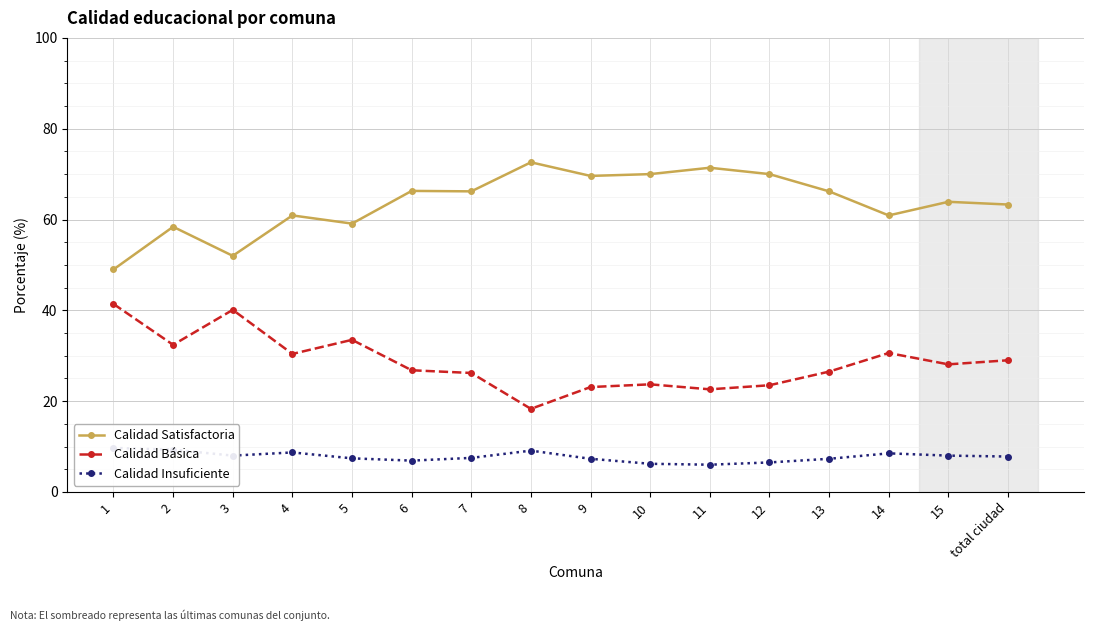

How many lines are shown in the chart?

3